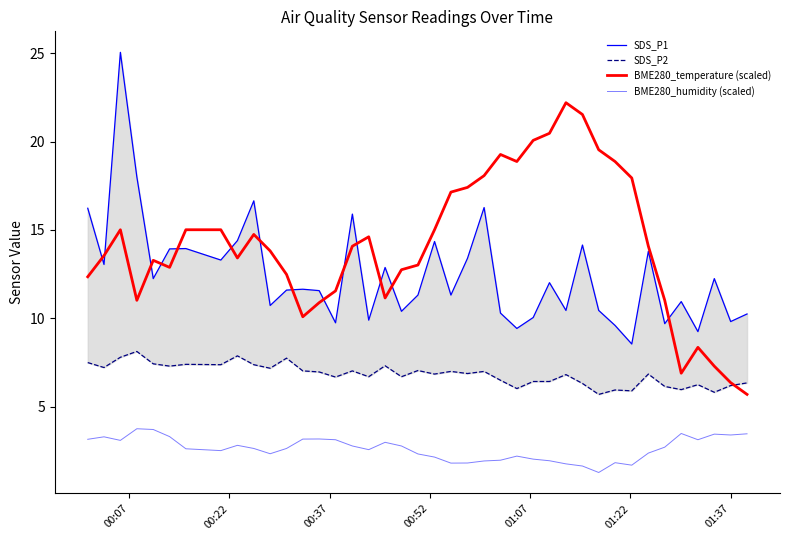

True or false: SDS_P2 and BME280_humidity (scaled) cross at least once.

False